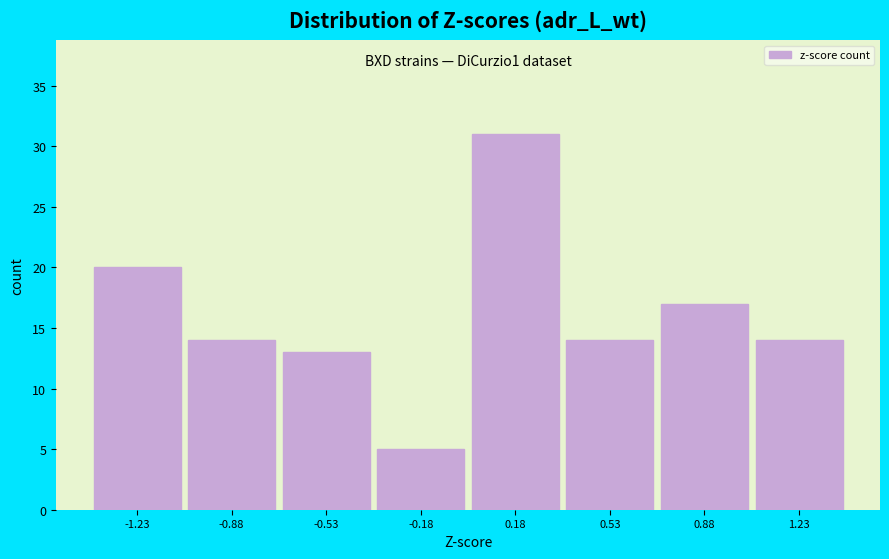

Over which range of the x-axis is the bar tallest?

0.00 to 0.35